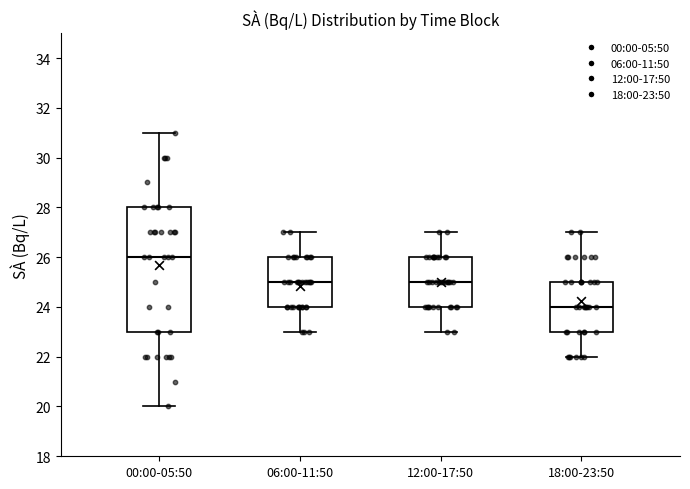

Reading left to right, read every box against the y-axis: the position of its median line, the range the box covers, and the ends of its whiskers. The values are not printed on the chart, so give them approximately, as read against the axis.

00:00-05:50: median 26, box 23 to 28, whiskers 20 to 31
06:00-11:50: median 25, box 24 to 26, whiskers 23 to 27
12:00-17:50: median 25, box 24 to 26, whiskers 23 to 27
18:00-23:50: median 24, box 23 to 25, whiskers 22 to 27